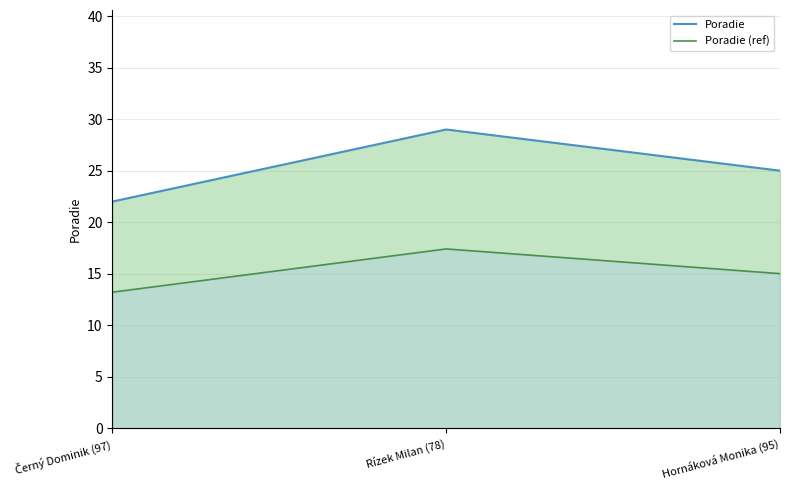

Which series has the widest spread of values?

Poradie